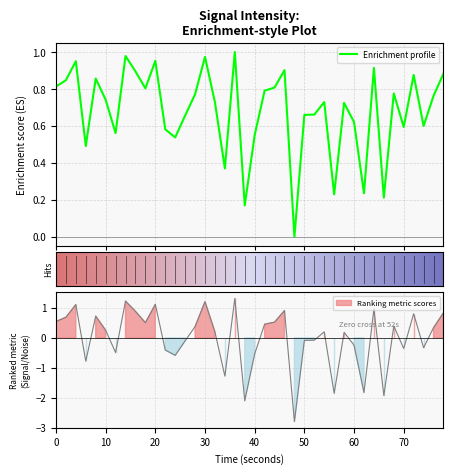

What is the difference between the maximum and minimum values?

1.0